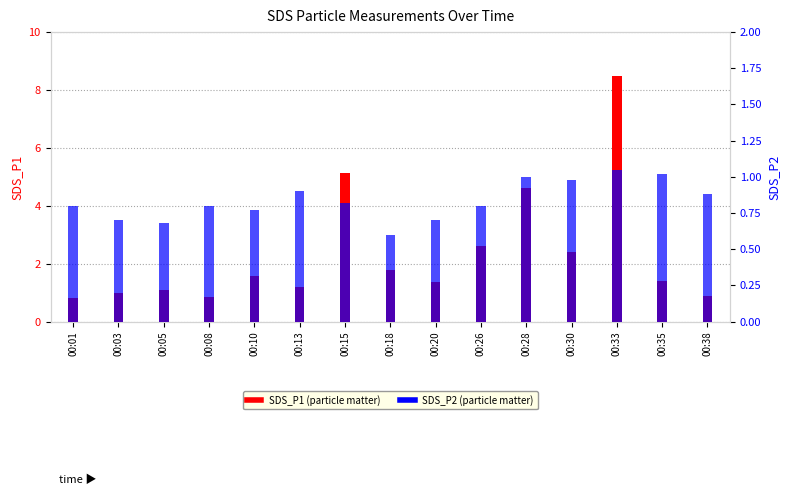

What is the sum of the SDS_P1 values at 00:30 and 00:20?

3.8